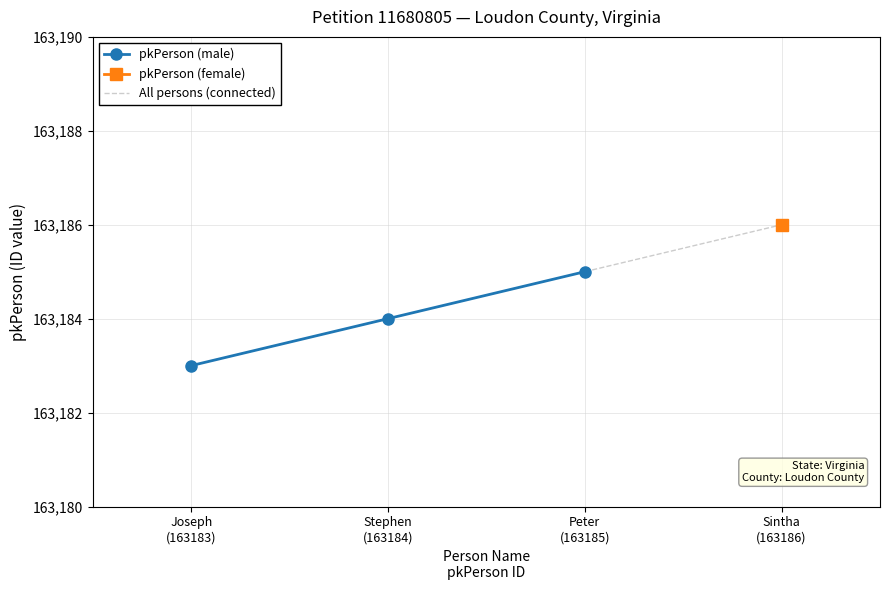

The chart shows a value of 246524 at Joseph
(163183). True or false?

False